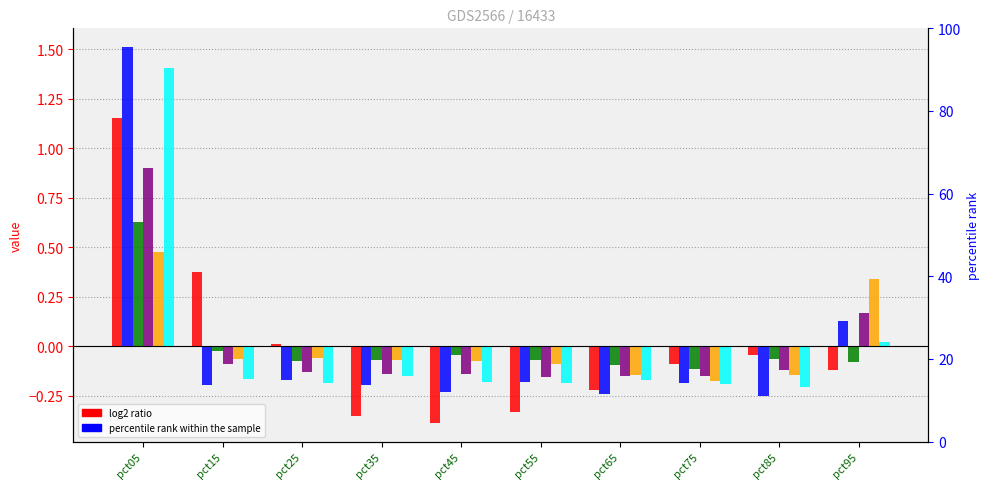

What is the difference between the highest and lowest values at pct45?

0.3